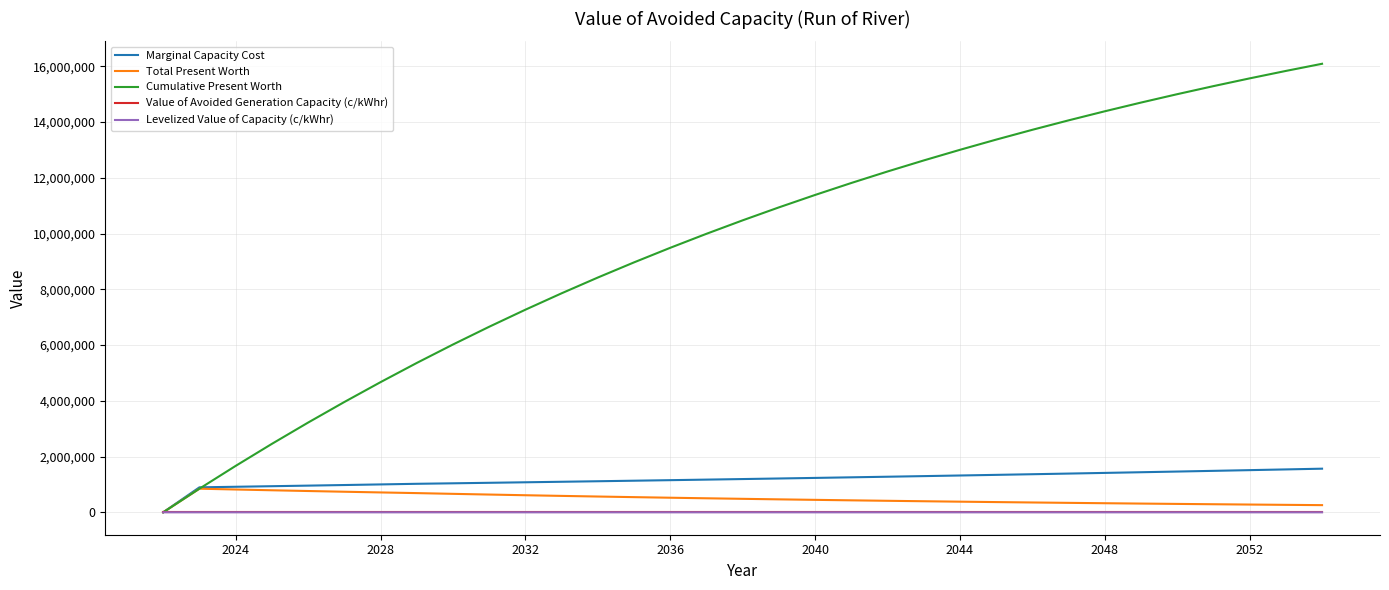

Which series has the largest total across all categories?

Cumulative Present Worth